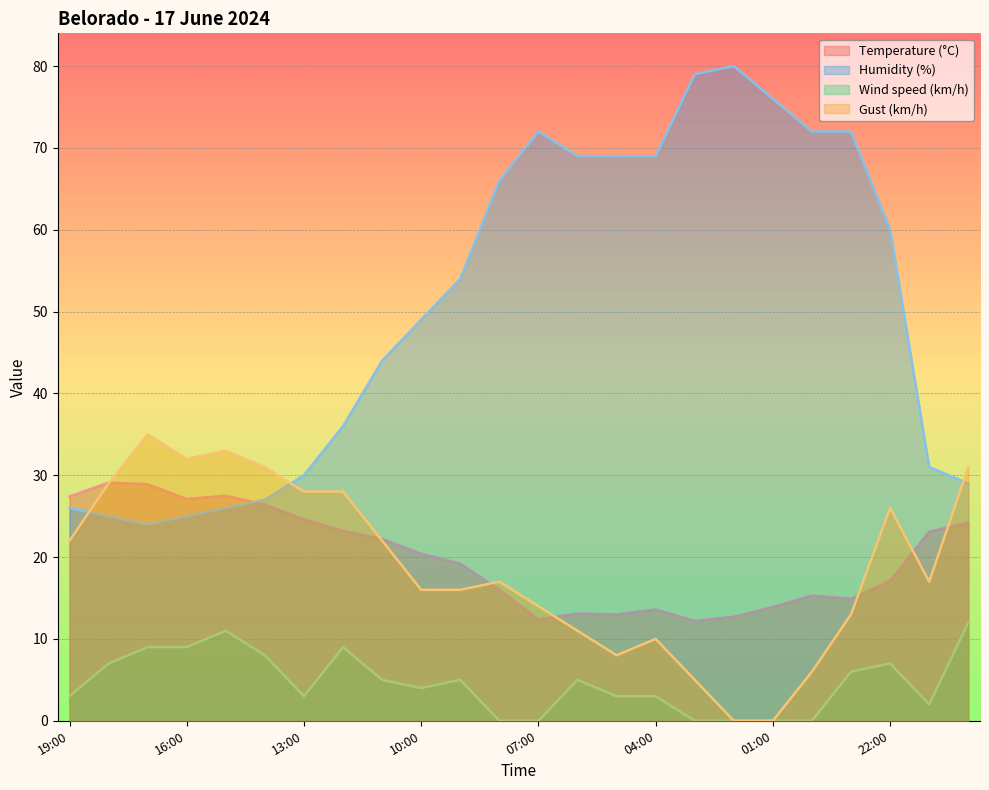

At which label does Wind speed (km/h) reach its minimum?

08:00